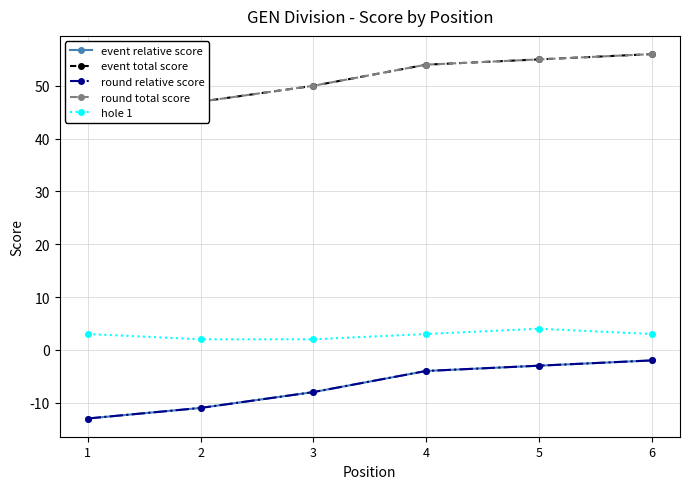

Which series has the widest spread of values?

event relative score